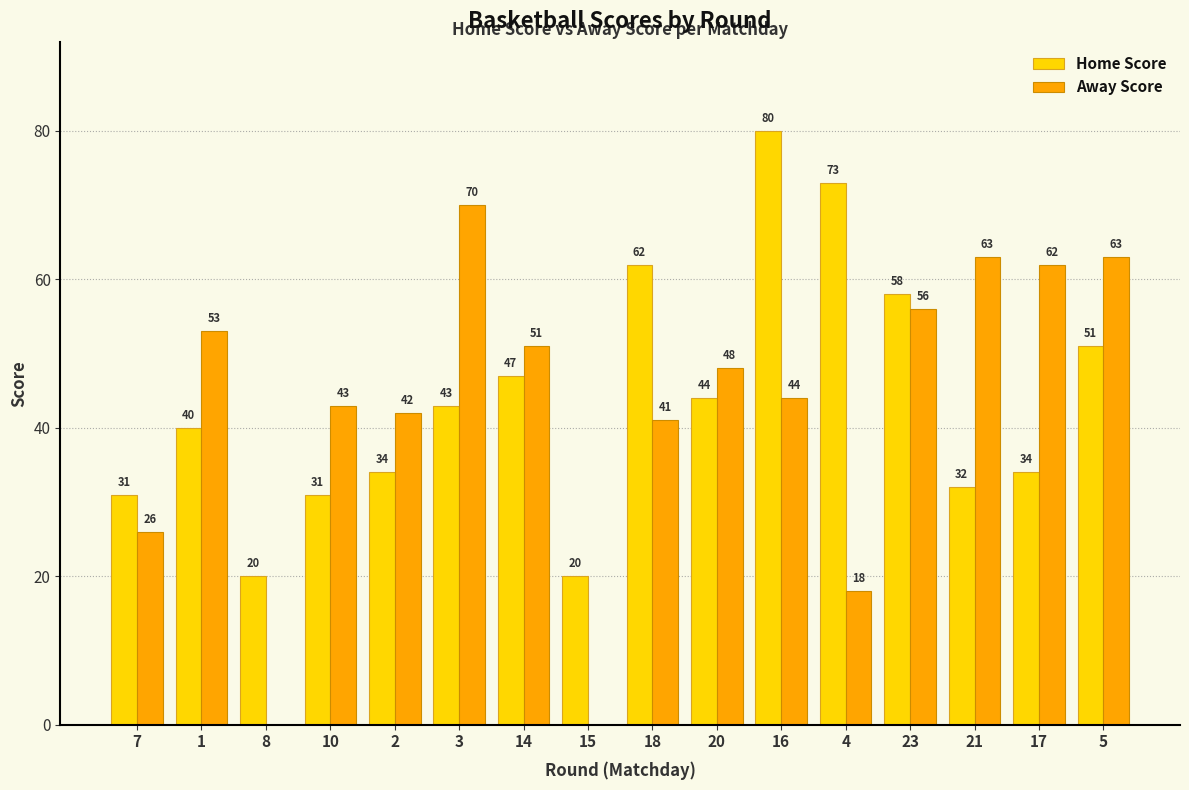

At which category is the sum across all series the highest?

16